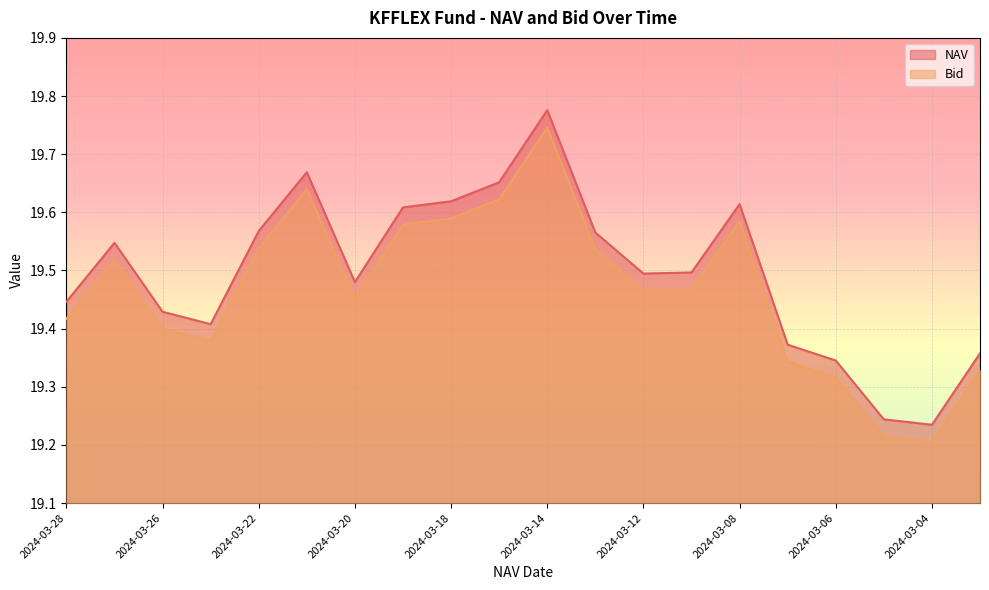

List the labels in order of NAV value, largest first.

2024-03-14, 2024-03-21, 2024-03-15, 2024-03-18, 2024-03-08, 2024-03-19, 2024-03-22, 2024-03-13, 2024-03-27, 2024-03-11, 2024-03-12, 2024-03-20, 2024-03-28, 2024-03-26, 2024-03-25, 2024-03-07, 2024-03-01, 2024-03-06, 2024-03-05, 2024-03-04